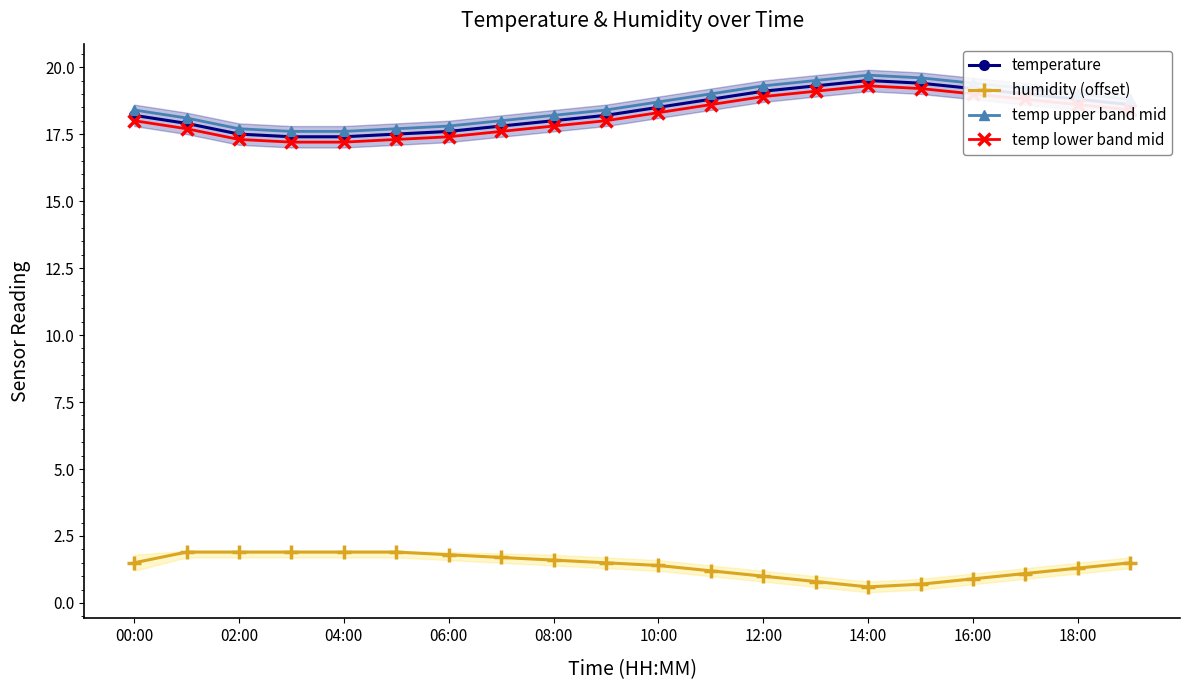

What value does the temp upper band mid series have at 12:00?

19.3